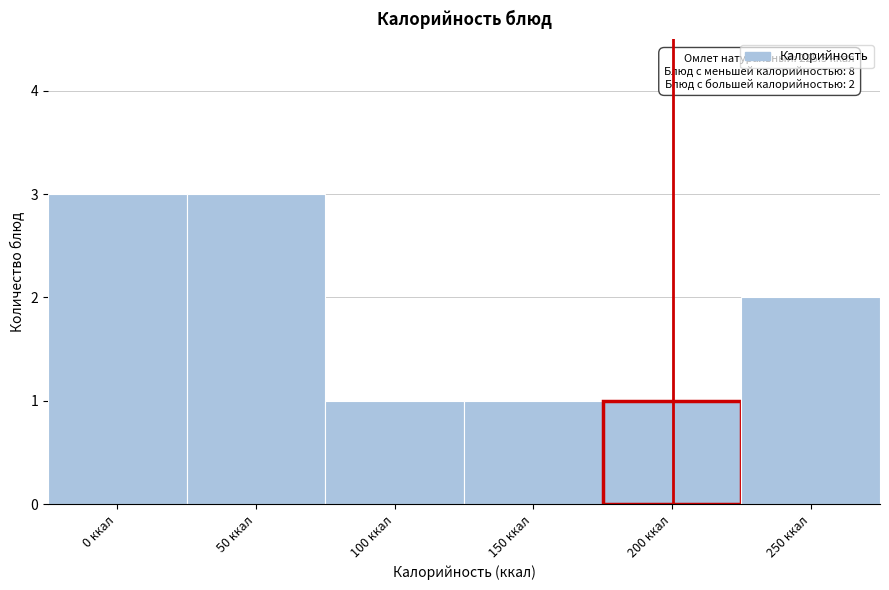

Reading left to right, list all the values displayed in this chart.

3	3	1	1	1	2